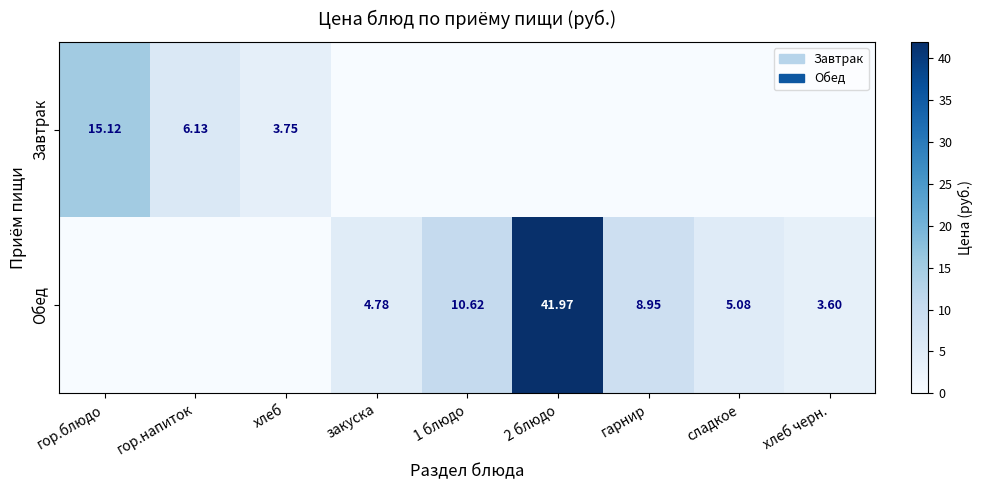

What is the difference between the maximum and minimum values in the Завтрак series?

15.1